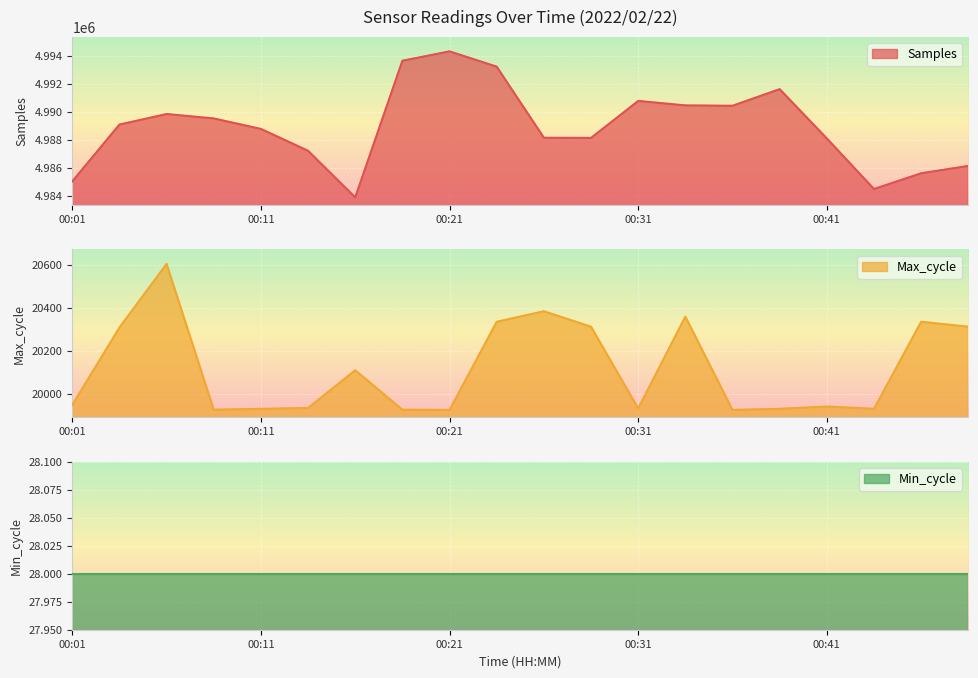

What is the minimum value for Samples?

4983900